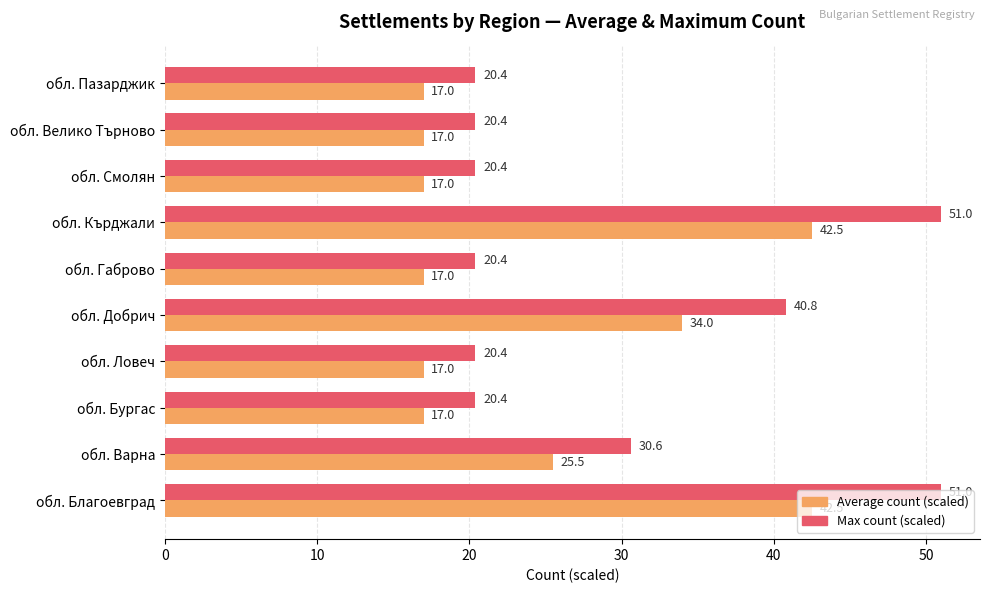

Rank the series by their average value, from lowest to highest.

Average count (scaled), Max count (scaled)